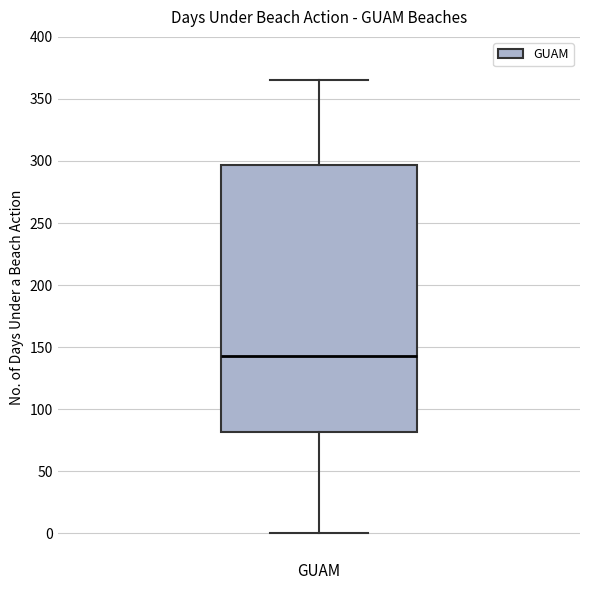

Transcribe this box plot: give where the median line is, the range the box spans, and where the two whiskers end, as read against the y-axis. The values are not printed on the chart, so give them approximately, as read against the axis.

median 145, box 80 to 295, whiskers 0 to 365